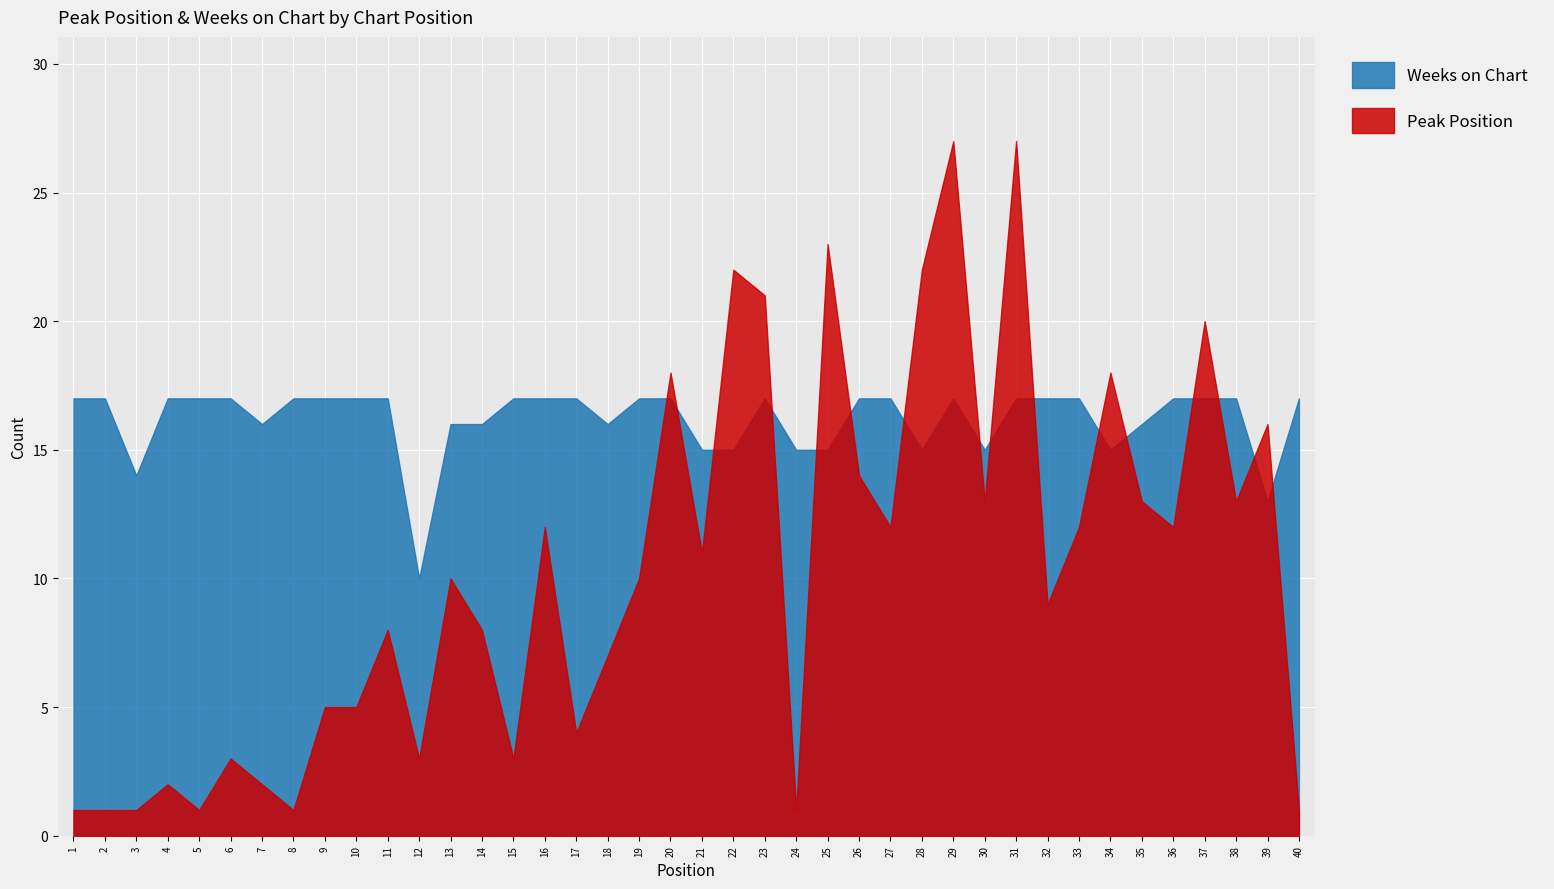

Where is the first local maximum for Peak Position?

4